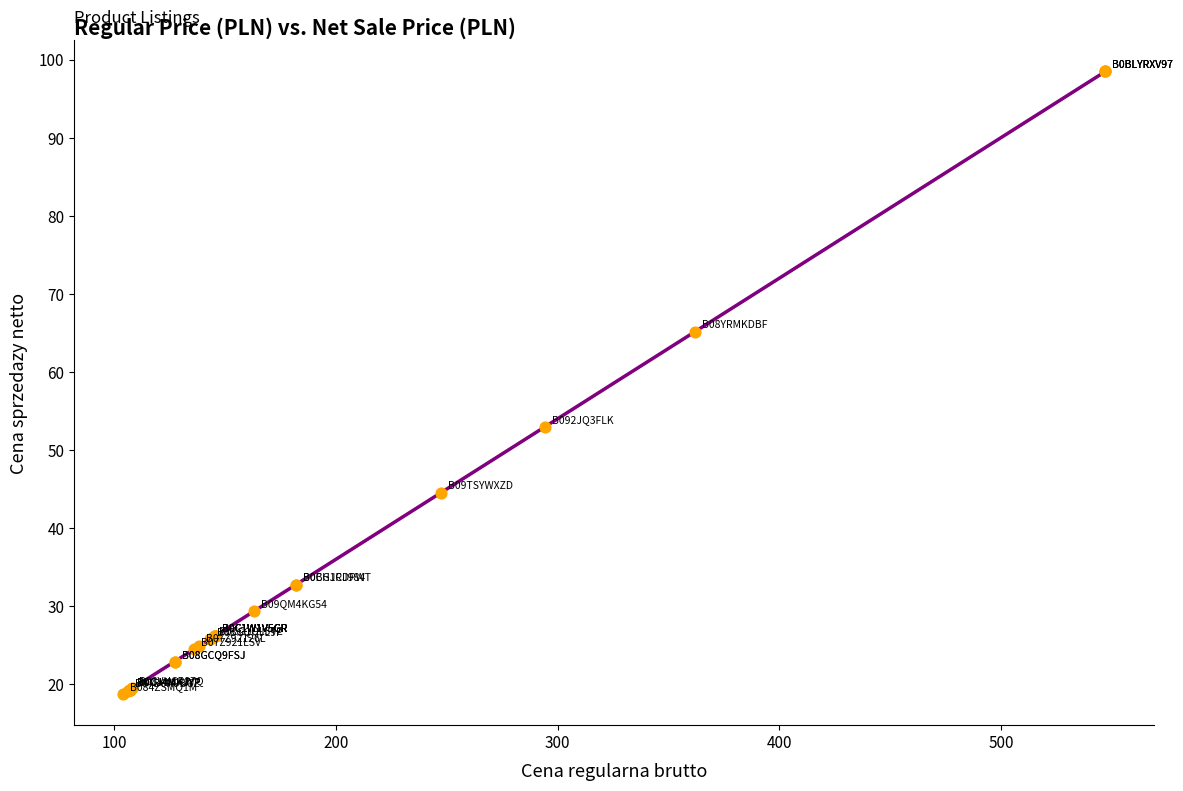

What Y value in the scatter plot is closest to 58?

53.0